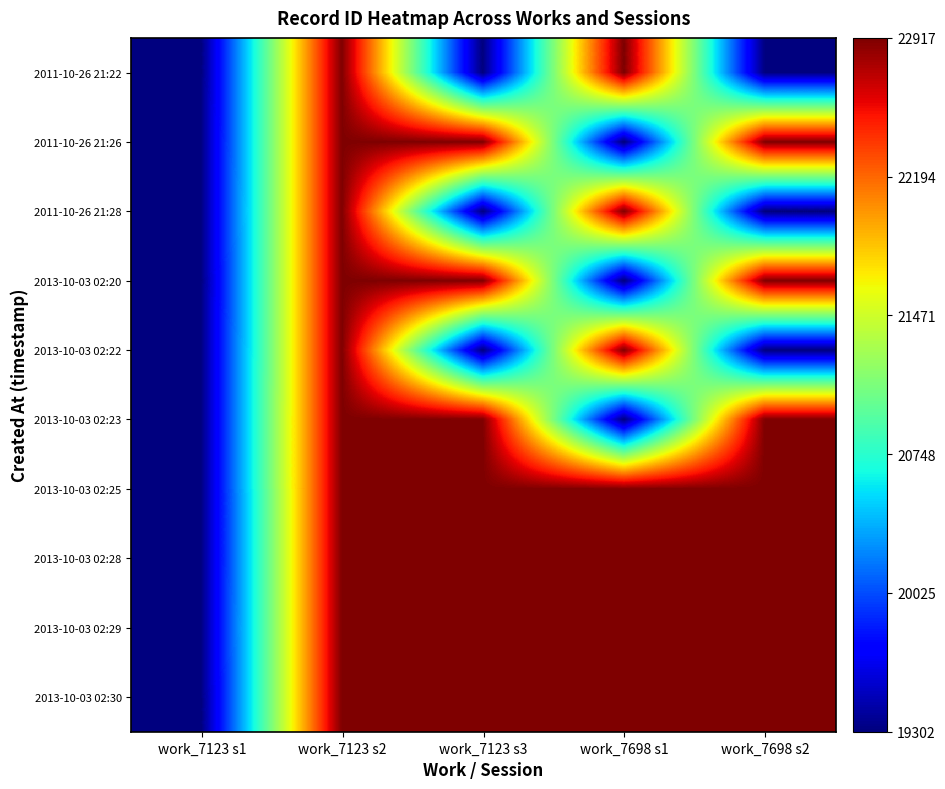

Reading left to right, transcribe all the data shown in this chart.

2011-10-26 21:22: work_7123 s1=19302	work_7123 s2=22911	work_7123 s3=19302	work_7698 s1=22917	work_7698 s2=19303
2011-10-26 21:26: work_7123 s1=19303	work_7123 s2=22912	work_7123 s3=22911	work_7698 s1=19302	work_7698 s2=22914
2011-10-26 21:28: work_7123 s1=19304	work_7123 s2=22913	work_7123 s3=19303	work_7698 s1=22916	work_7698 s2=19302
2013-10-03 02:20: work_7123 s1=19302	work_7123 s2=22914	work_7123 s3=22912	work_7698 s1=19303	work_7698 s2=22915
2013-10-03 02:22: work_7123 s1=19303	work_7123 s2=22915	work_7123 s3=19304	work_7698 s1=22915	work_7698 s2=19304
2013-10-03 02:23: work_7123 s1=19304	work_7123 s2=22916	work_7123 s3=22913	work_7698 s1=19304	work_7698 s2=22916
2013-10-03 02:25: work_7123 s1=19302	work_7123 s2=22917	work_7123 s3=22914	work_7698 s1=22914	work_7698 s2=22917
2013-10-03 02:28: work_7123 s1=19303	work_7123 s2=22911	work_7123 s3=22915	work_7698 s1=22913	work_7698 s2=22911
2013-10-03 02:29: work_7123 s1=19304	work_7123 s2=22912	work_7123 s3=22916	work_7698 s1=22912	work_7698 s2=22912
2013-10-03 02:30: work_7123 s1=19302	work_7123 s2=22913	work_7123 s3=22917	work_7698 s1=22911	work_7698 s2=22913